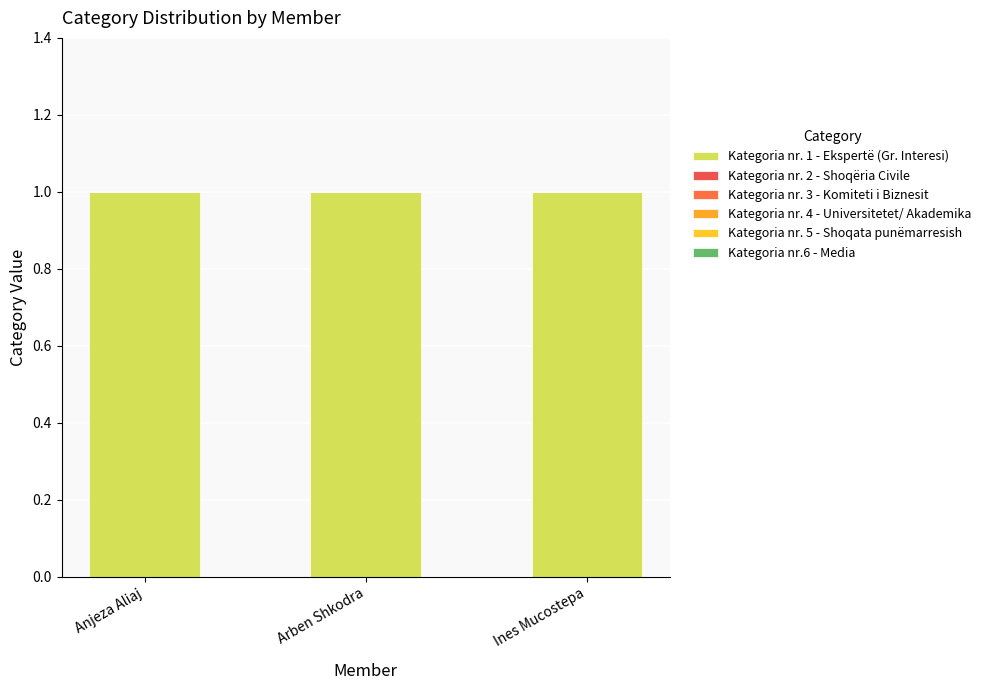

What position from the left is Anjeza Aliaj?

1